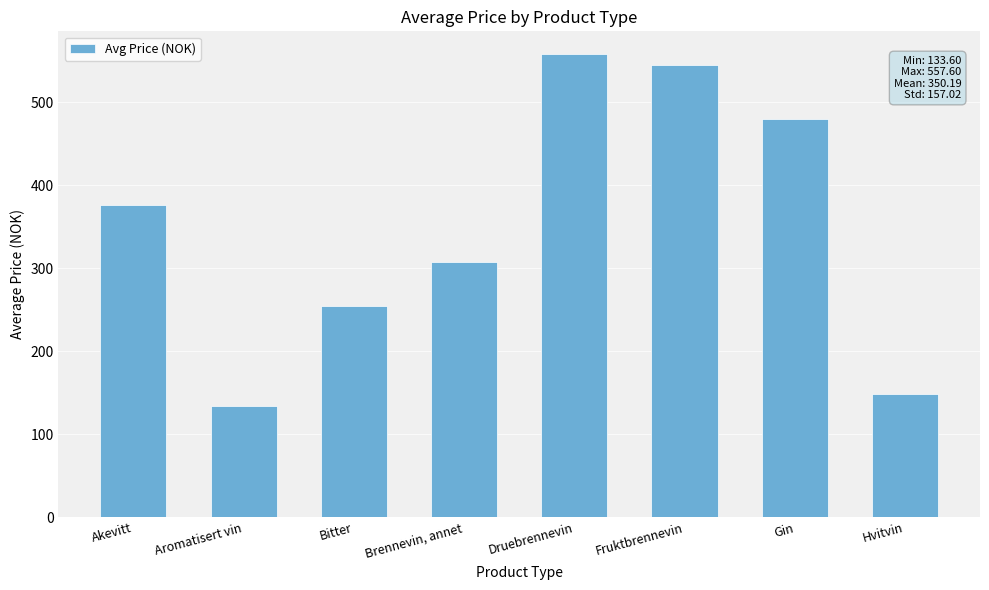

Reading left to right, list all the values displayed in this chart.

376.1	133.6	254.3	307.4	557.6	544.7	480.0	147.9